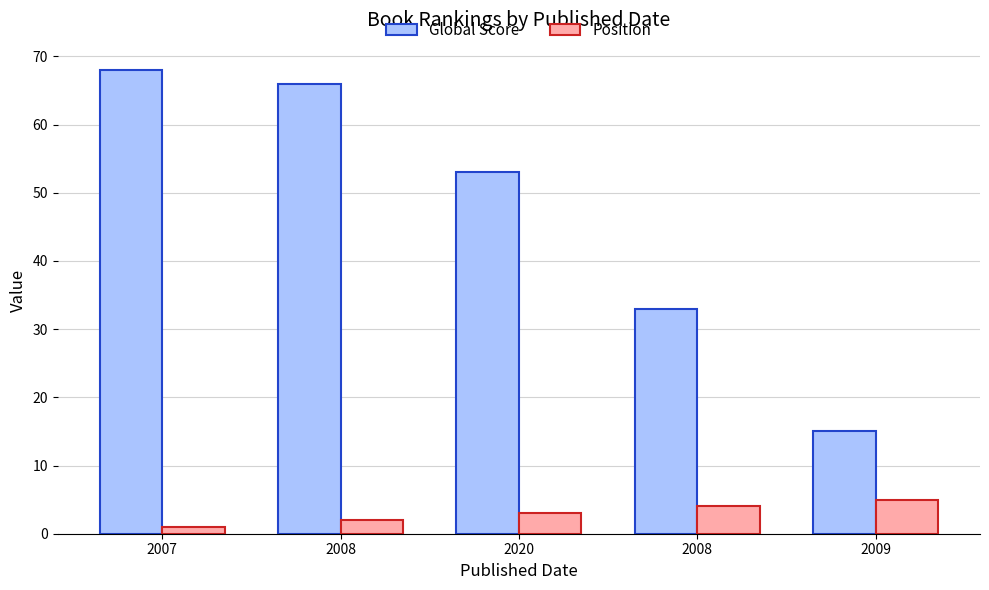

Reading left to right, transcribe all the data shown in this chart.

Global Score: 68	66	53	33	15
Position: 1	2	3	4	5